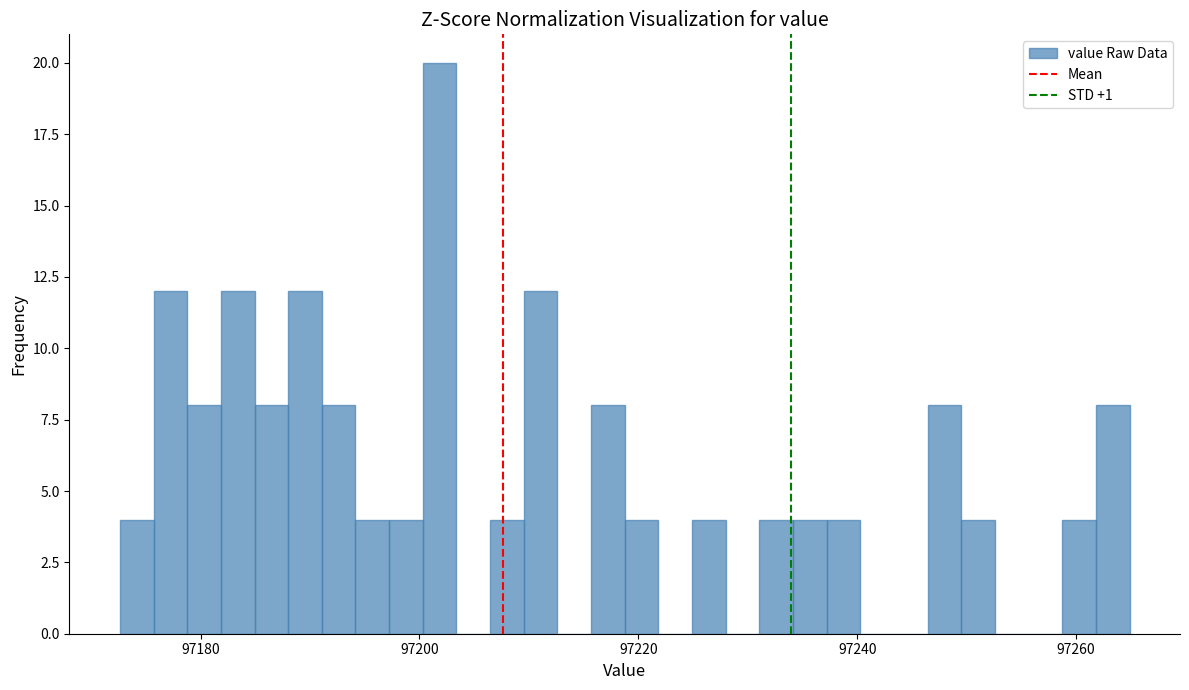

Around what value on the x-axis is the tallest bar? Give the approximate position of its centre, as read against the axis.

97202